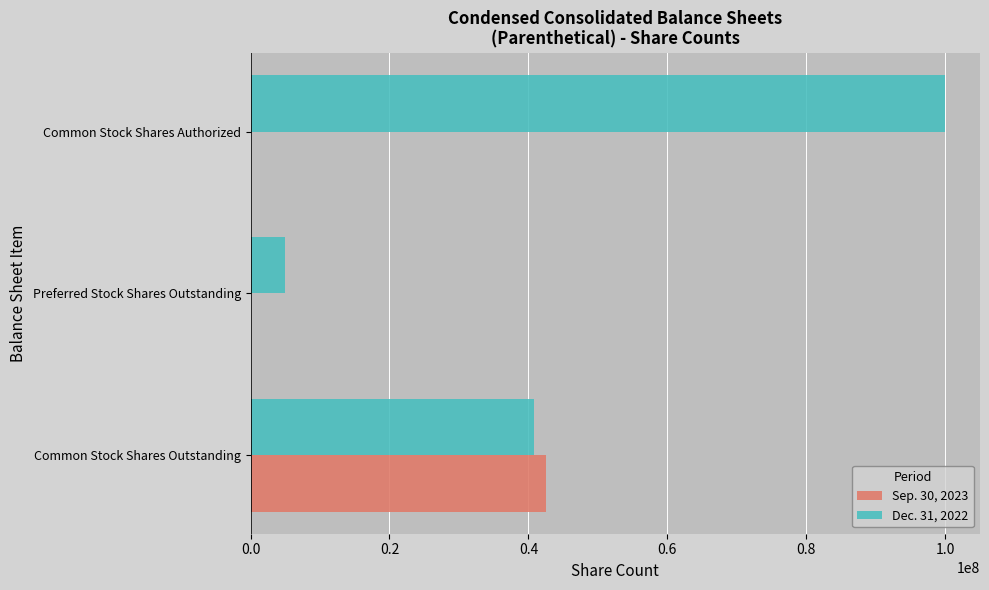

What is the maximum value shown in the chart?

100000000